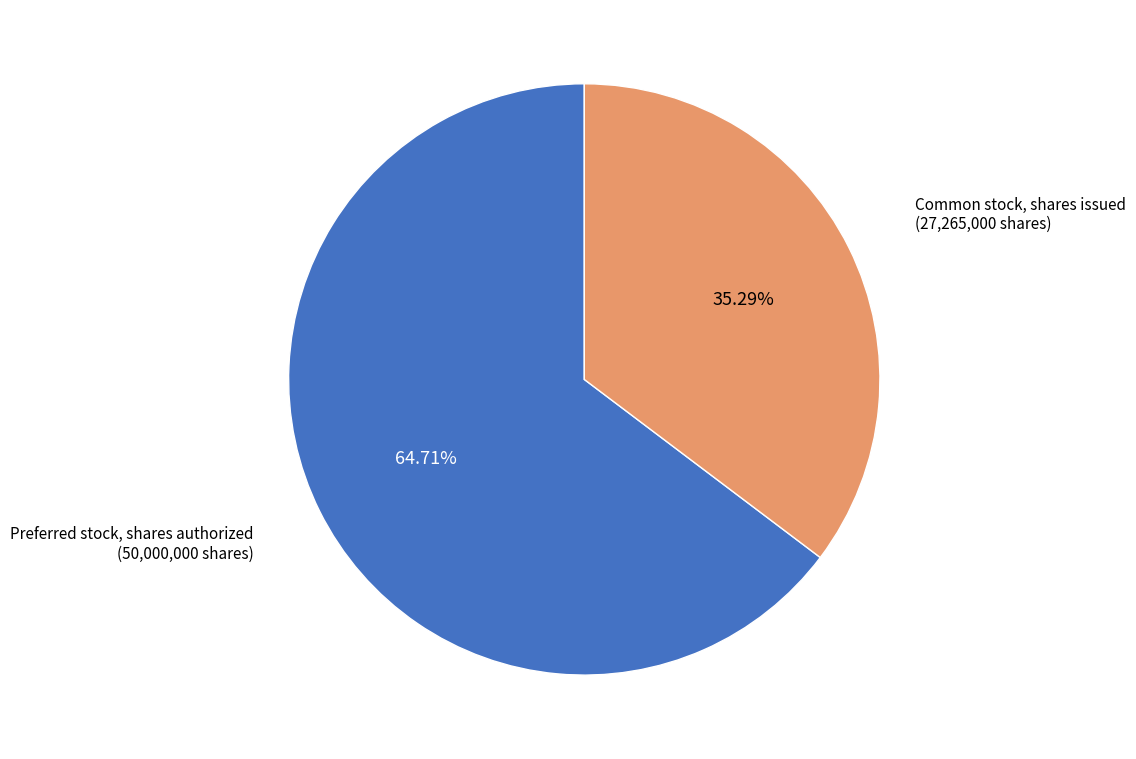

What percentage do Preferred stock, shares authorized and Common stock, shares issued together represent?

100.0%